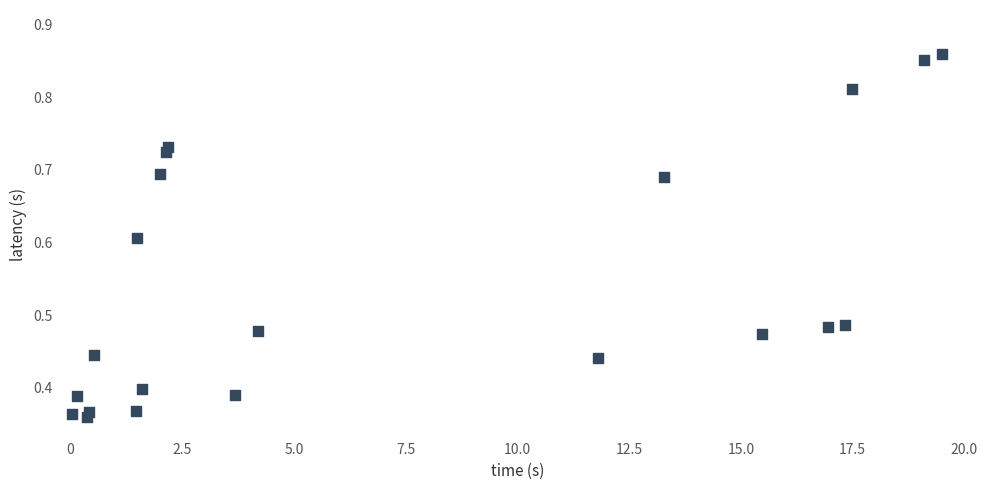

What is the range of X values (max minus min)?

19.5